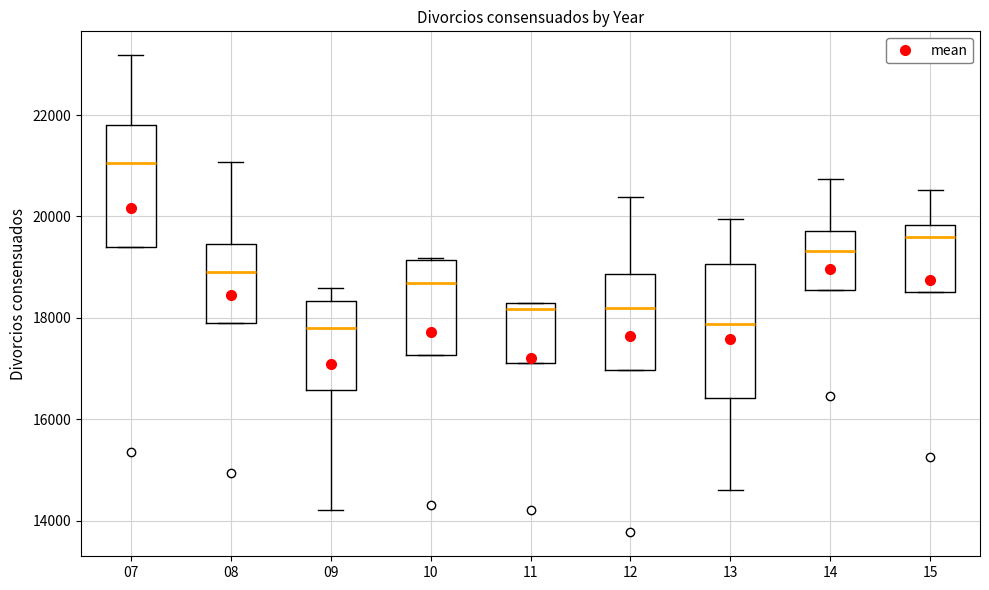

Reading left to right, read every box against the y-axis: the position of its median line, the range the box covers, and the ends of its whiskers. The values are not printed on the chart, so give them approximately, as read against the axis.

07: median 21000, box 19400 to 21800, whiskers 19400 to 23200
08: median 19000, box 17800 to 19400, whiskers 17800 to 21000
09: median 17800, box 16600 to 18400, whiskers 14200 to 18600
10: median 18600, box 17200 to 19200, whiskers 17200 to 19200
11: median 18200 (just below the box's upper edge), box 17200 to 18200, whiskers 17200 to 18200
12: median 18200, box 17000 to 18800, whiskers 17000 to 20400
13: median 17800, box 16400 to 19000, whiskers 14600 to 20000
14: median 19400, box 18600 to 19800, whiskers 18600 to 20800
15: median 19600, box 18600 to 19800, whiskers 18600 to 20600